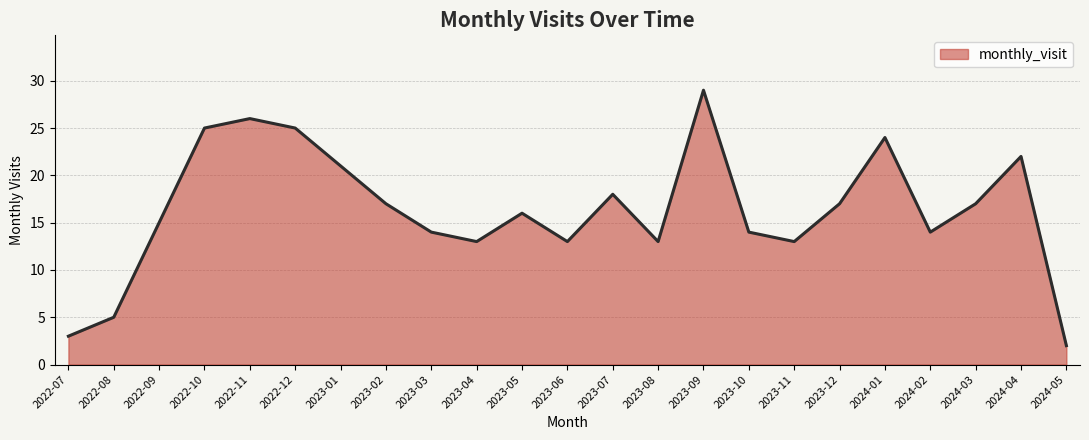

What is the difference between the values at 2024-03 and 2024-05?

15